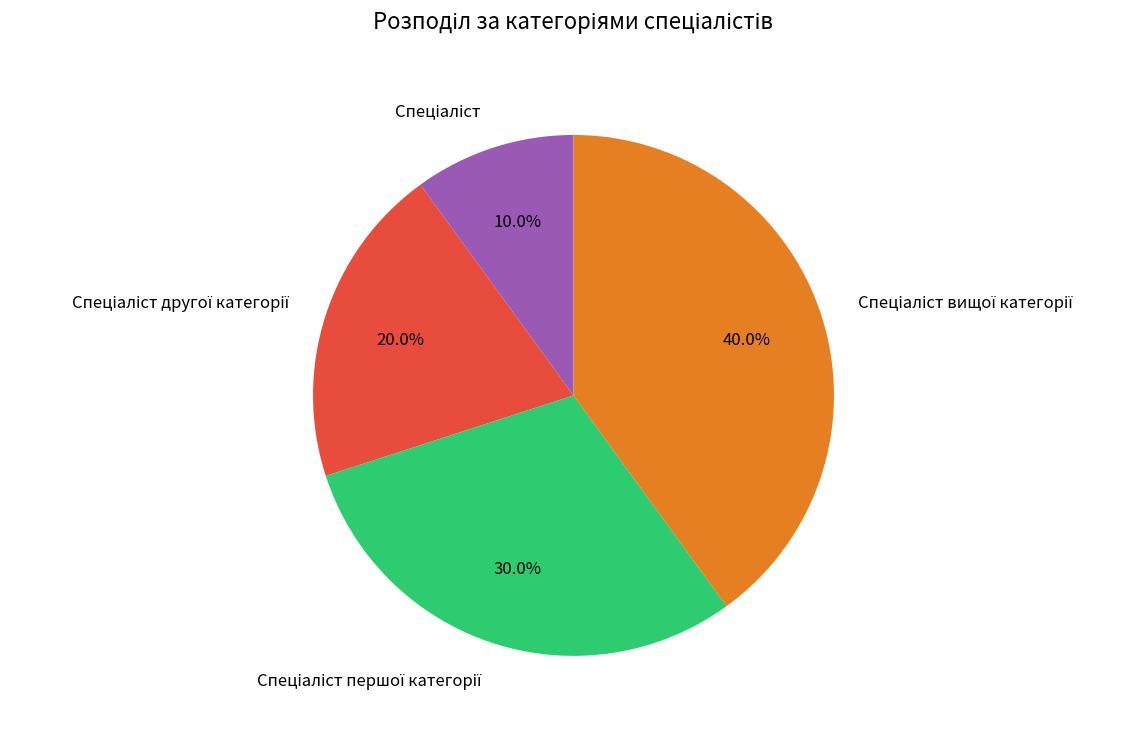

Does any single category account for the majority?

No